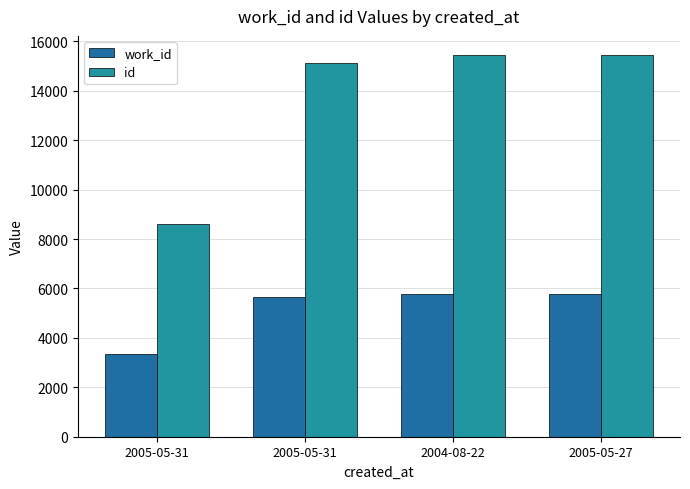

Are the bars horizontal?

No